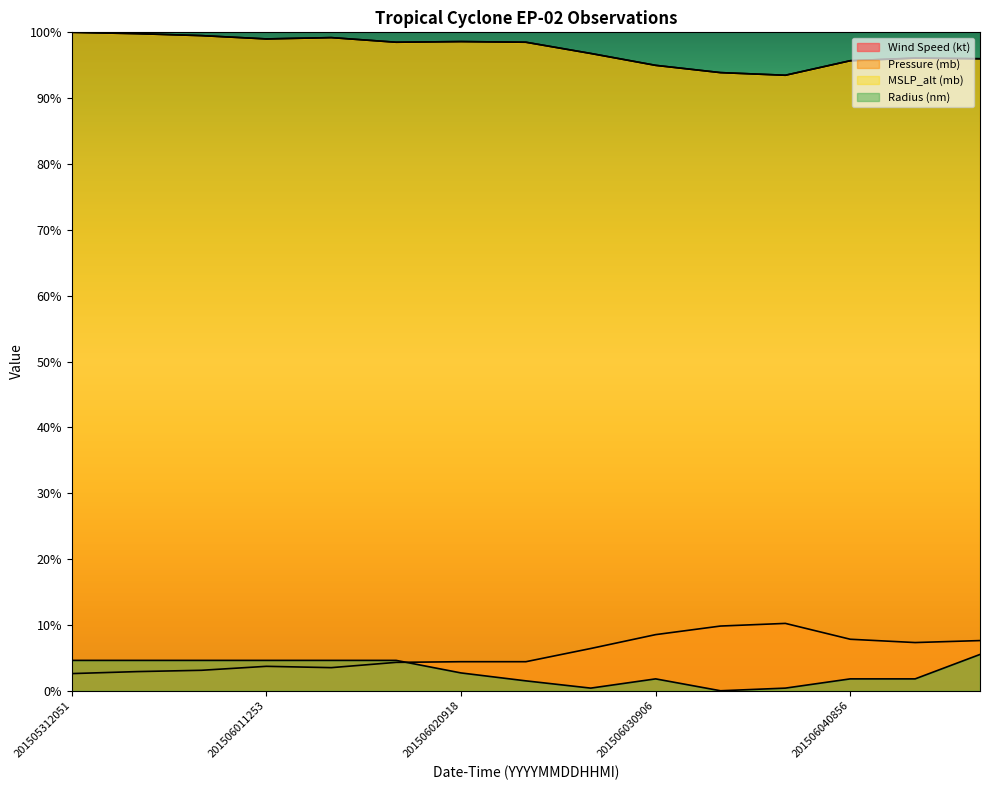

What is the greatest value displayed?

100.0